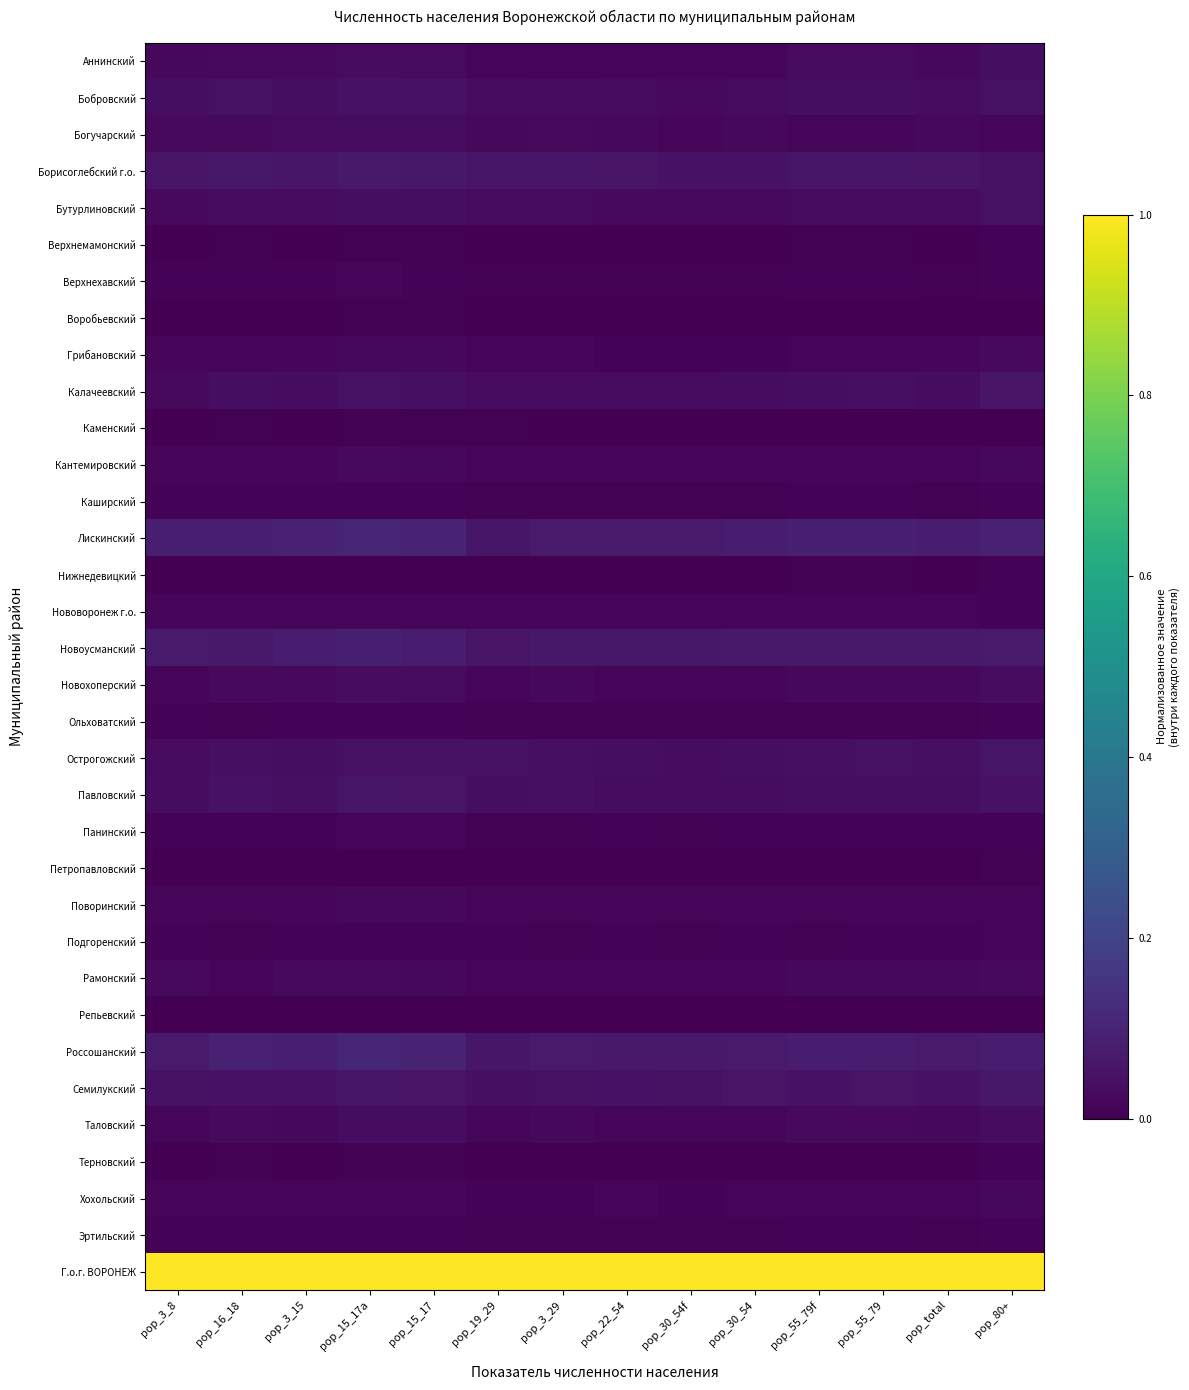

List the series in order of their peak value, highest first.

Г.о.г. ВОРОНЕЖ, Россошанский, Лискинский, Новоусманский, Борисоглебский г.о., Семилукский, Острогожский, Павловский, Калачеевский, Бобровский, Бутурлиновский, Аннинский, Новохоперский, Таловский, Богучарский, Грибановский, Рамонский, Кантемировский, Хохольский, Поворинский, Нововоронеж г.о., Панинский, Подгоренский, Верхнехавский, Терновский, Эртильский, Каширский, Нижнедевицкий, Ольховатский, Верхнемамонский, Петропавловский, Каменский, Воробьевский, Репьевский